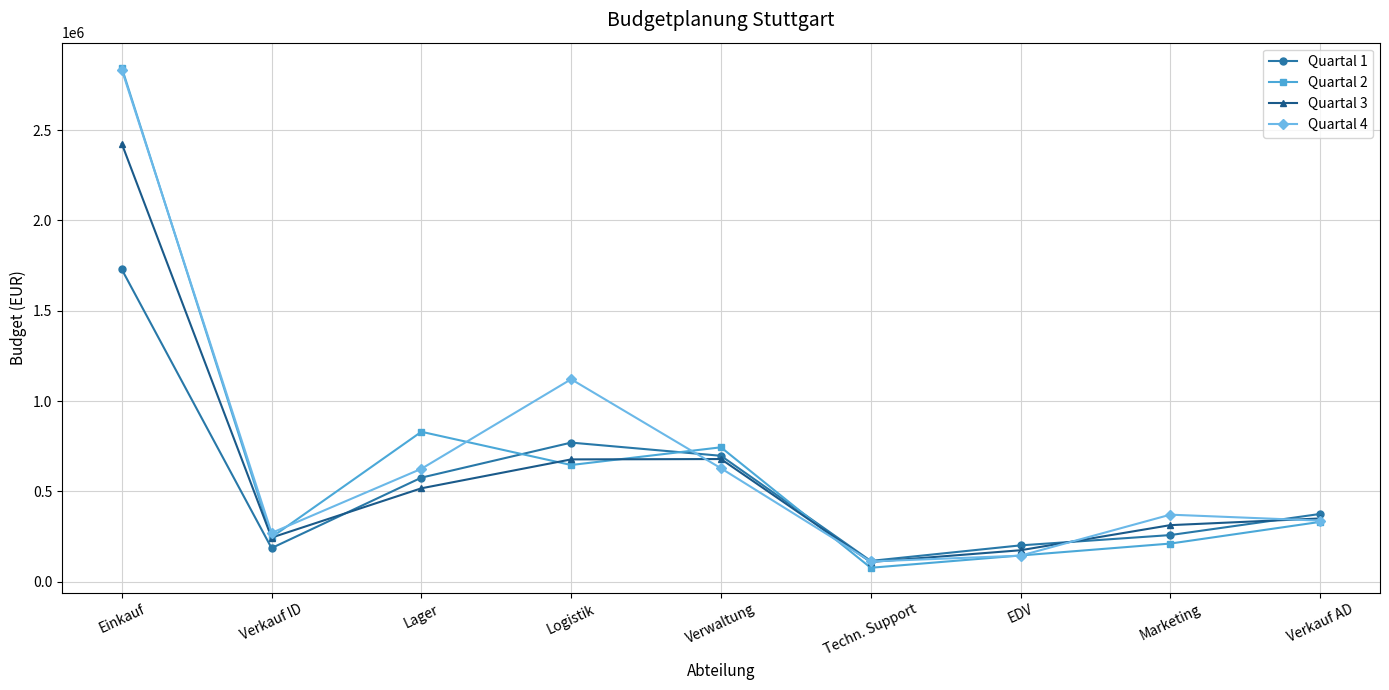

What position from the right is Lager?

7